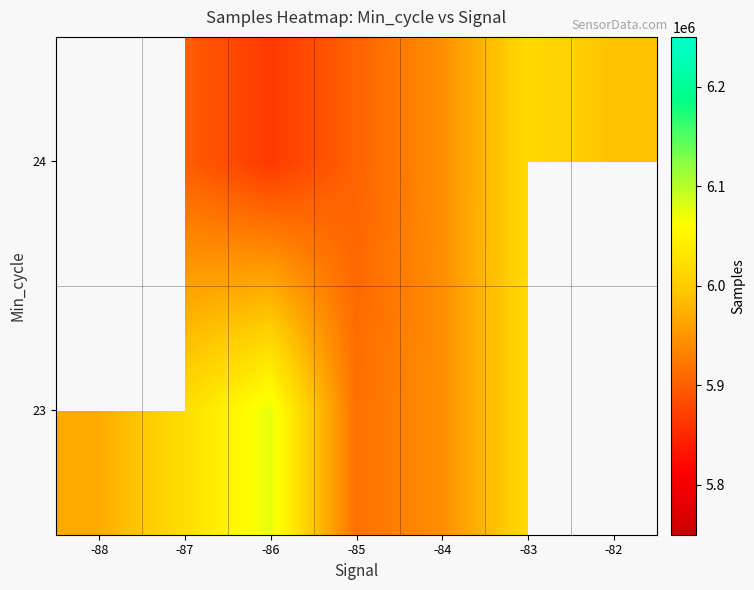

At which label does 24 first exceed 5903597?

-85